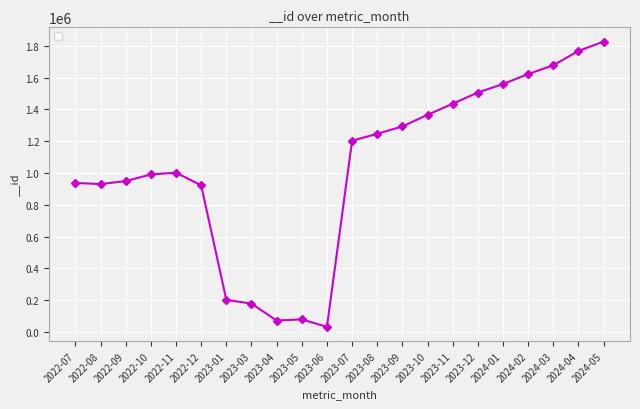

What value does the data have at 2023-11, to the nearest 10?

1435860